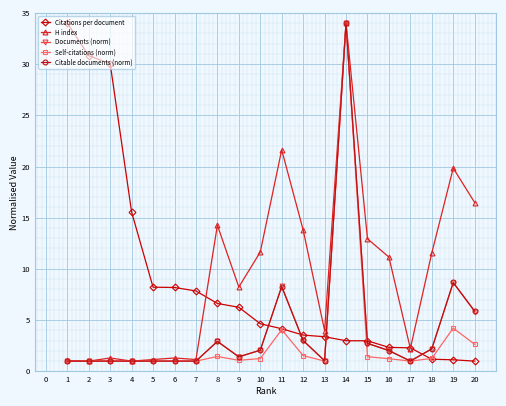

True or false: Citations per document has a value of 2.7 at 6.

False